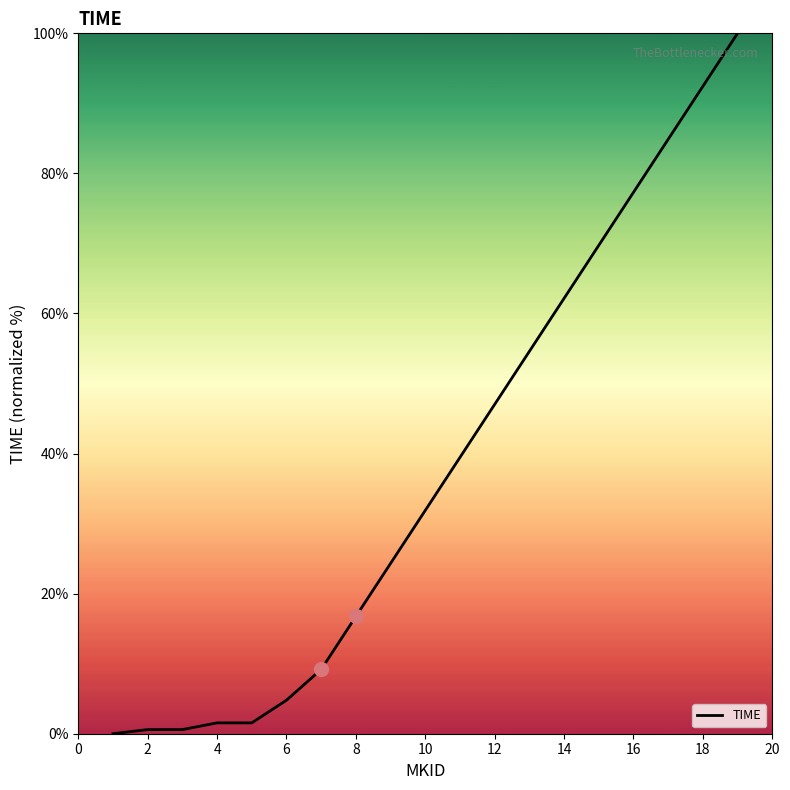

What is the maximum value shown in the chart?

100.0